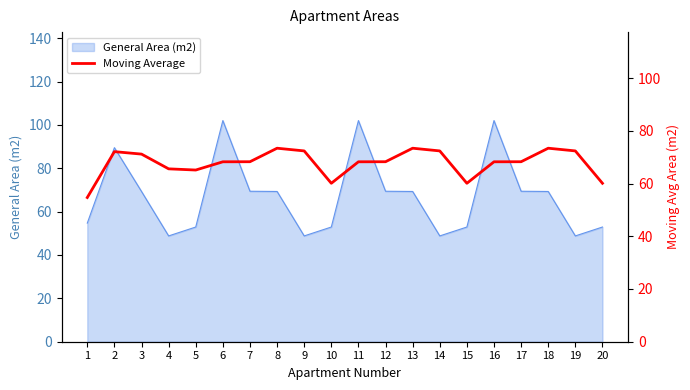

True or false: General Area (m2) has a value of 102.0 at 11.

True